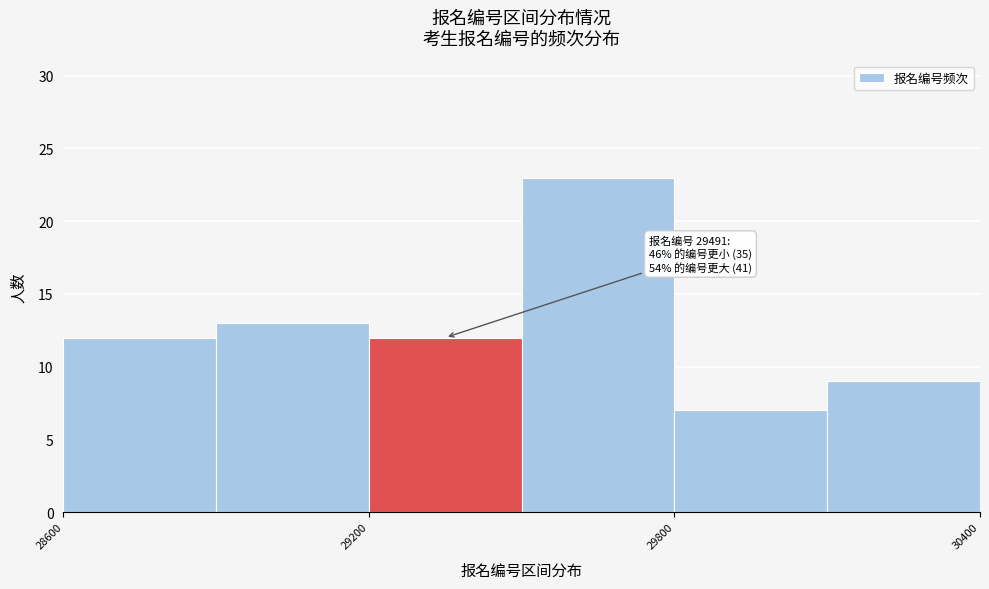

Around what value on the x-axis is the tallest bar? Give the approximate position of its centre, as read against the axis.

29700